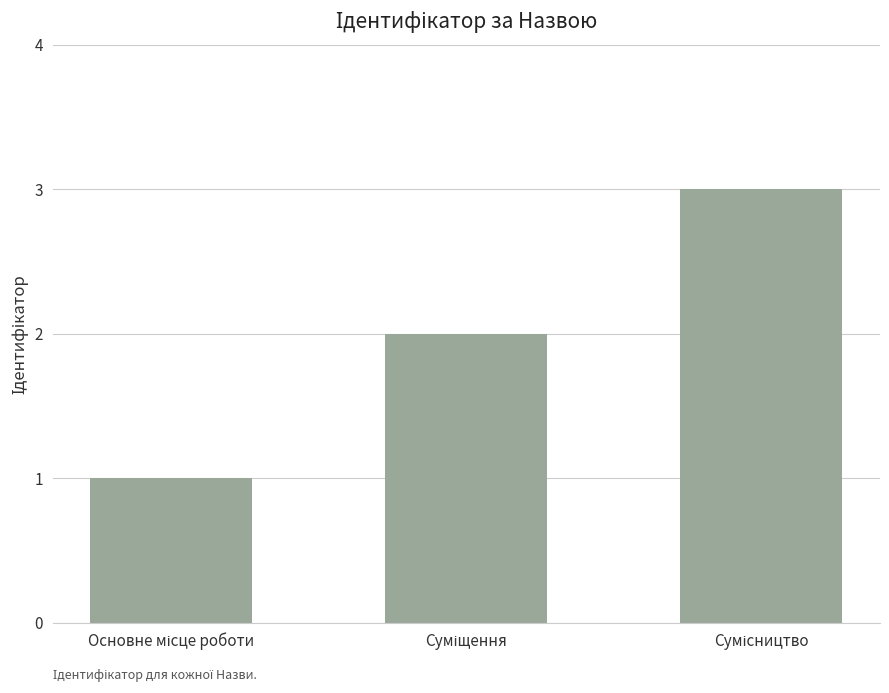

What is the sum of all values?

6